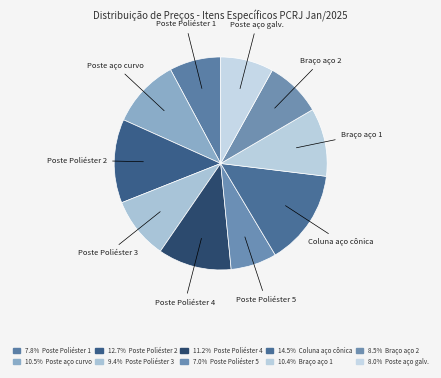

How many segments does this pie chart have?

10